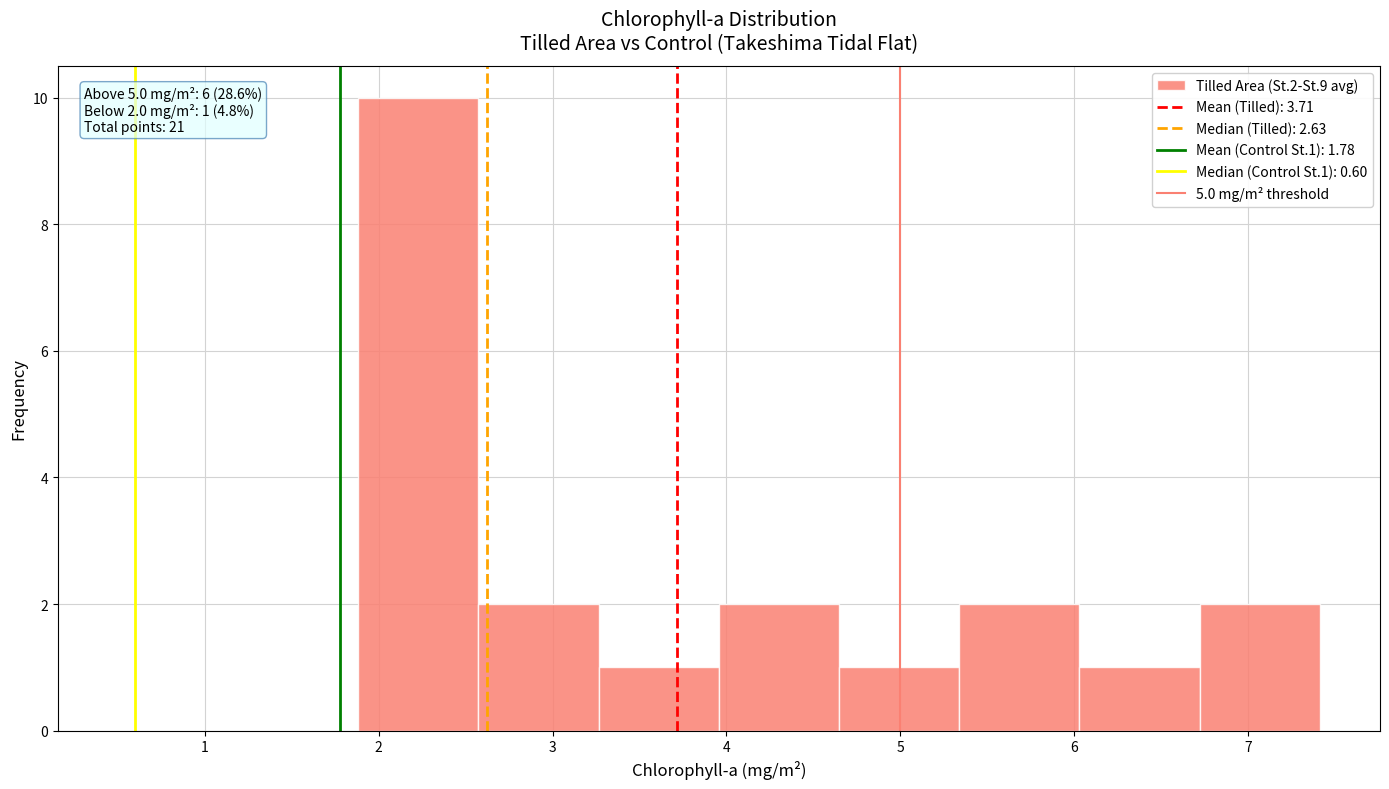

Which range on the x-axis has the tallest bar?

1.9 to 2.6